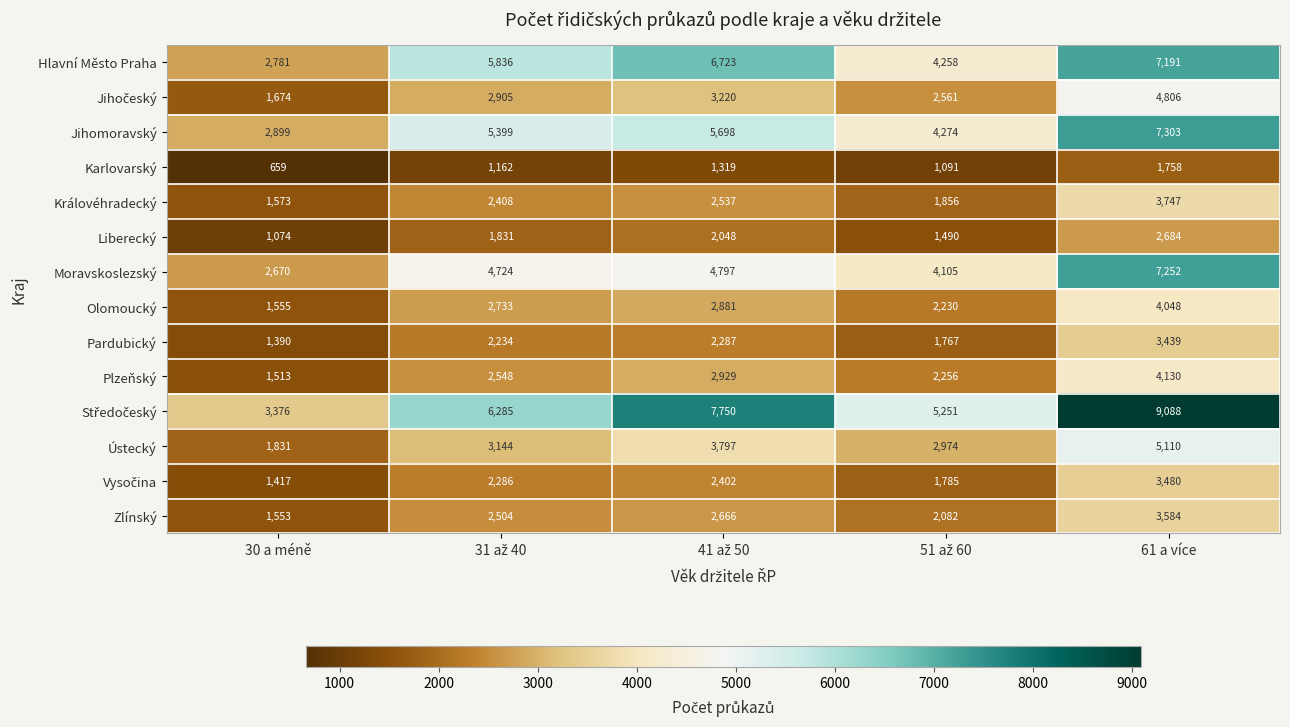

Is it true that Moravskoslezský equals 4407 at 30 a méně?

False